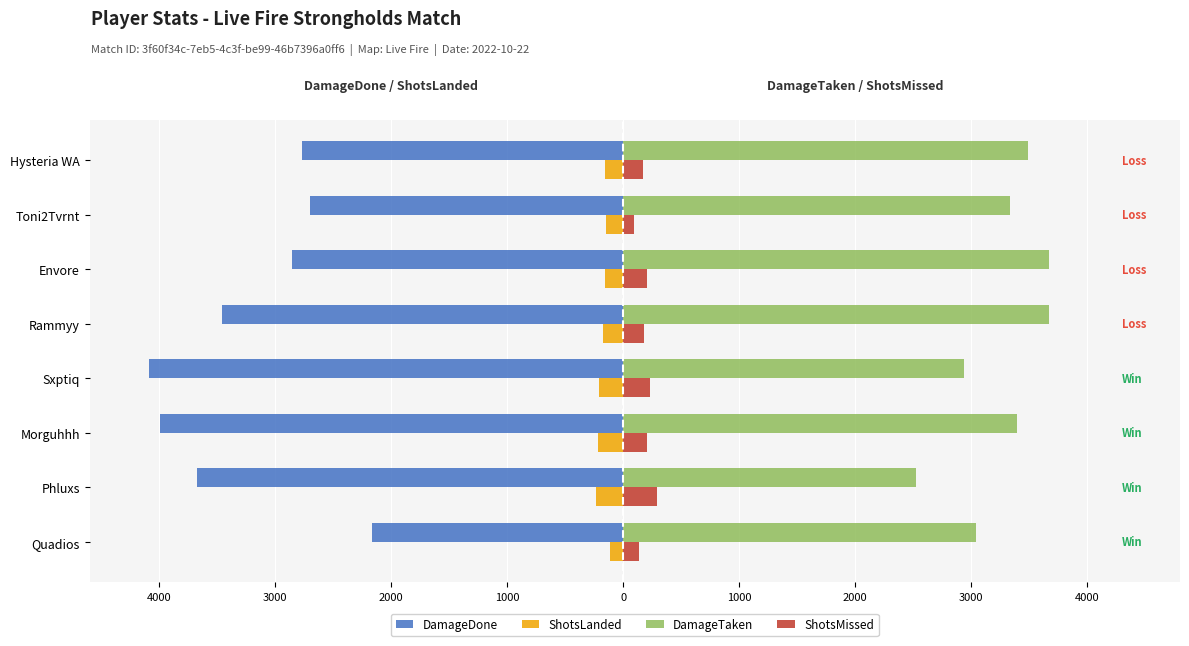

What are all the series names shown in the legend?

DamageDone, ShotsLanded, DamageTaken, ShotsMissed